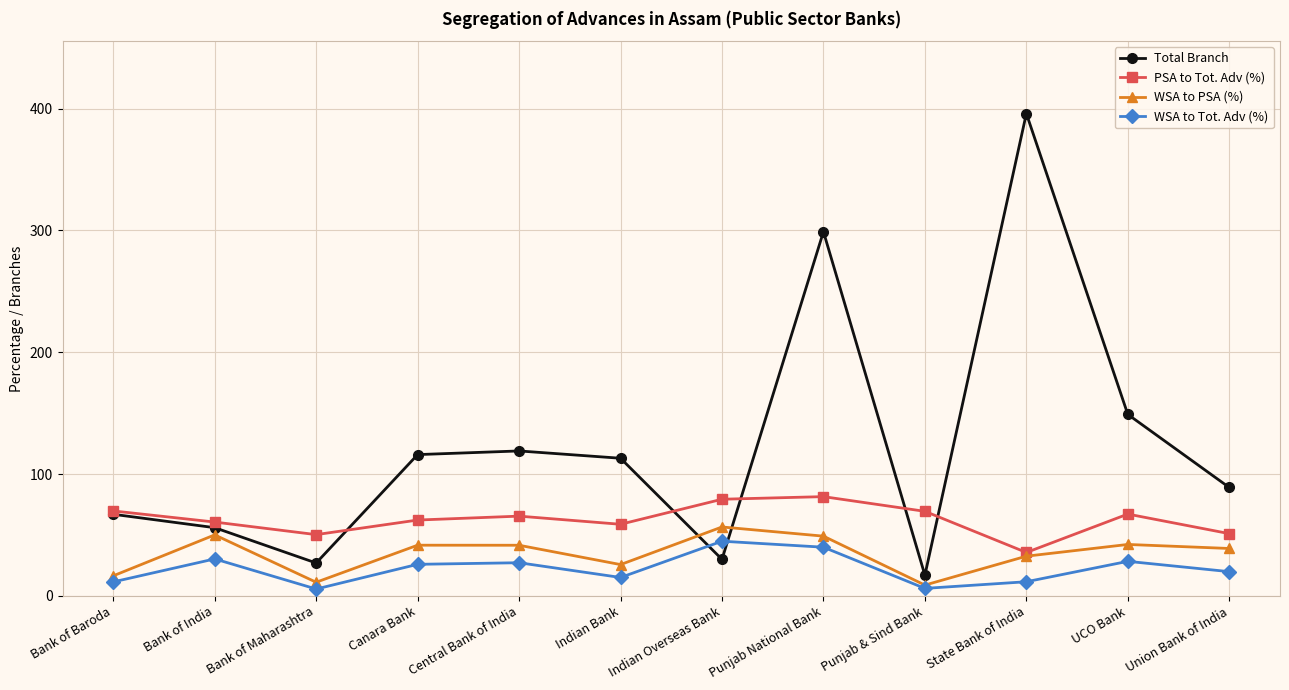

True or false: WSA to Tot. Adv (%) has a value of 6.1 at Union Bank of India.

False